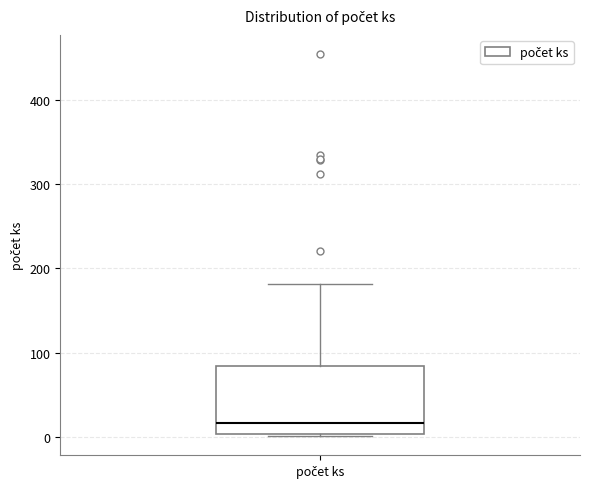

Where does the median line of the box for počet ks sit on the y-axis? The values are not printed on the chart, so give them approximately, as read against the axis.

20